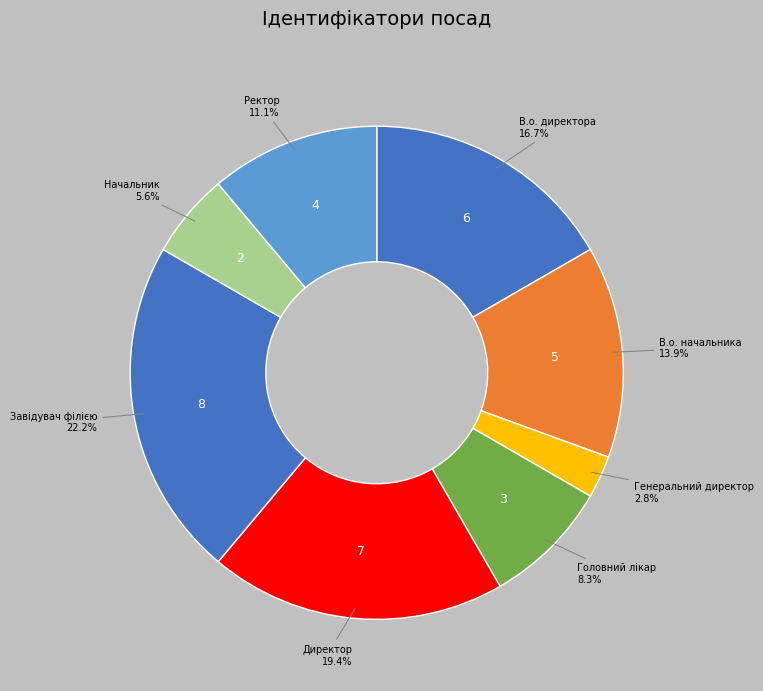

Which category has the smallest portion of the pie?

Генеральний директор